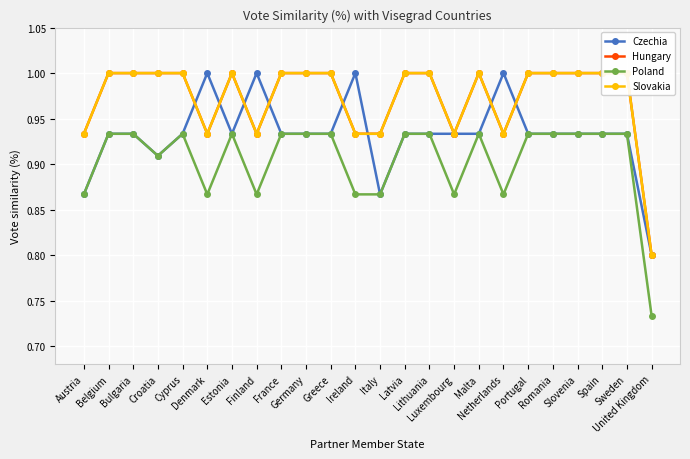

Count the number of data series in this chart.

4